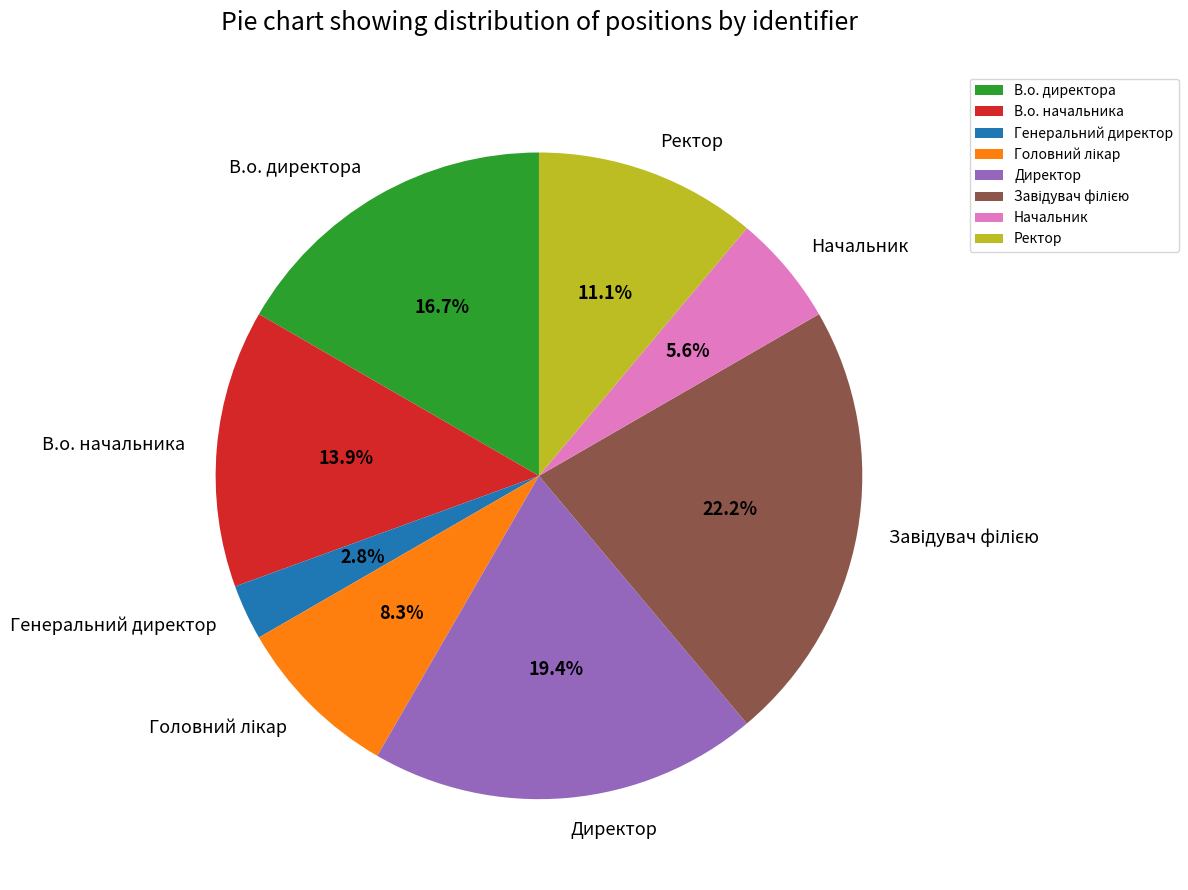

Count the number of slices in the pie.

8